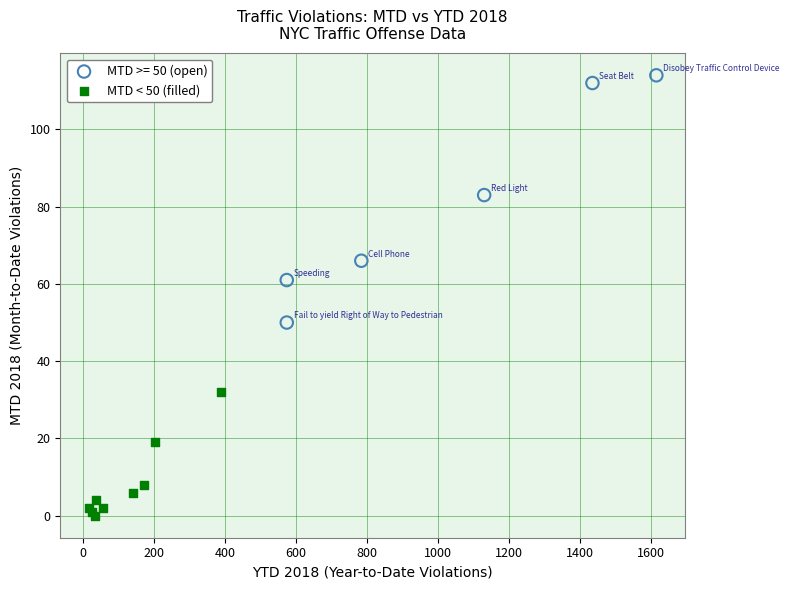

Which series has the largest Y range (max minus min)?

MTD >= 50 (open)